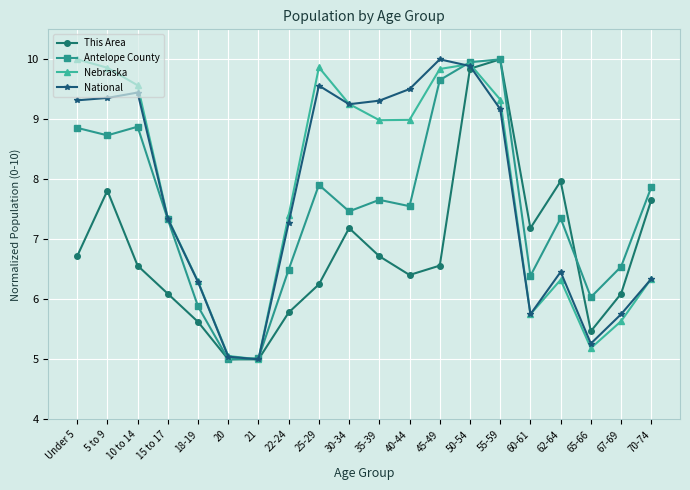

What is the spread (max minus min) of values at 62-64?

1.6